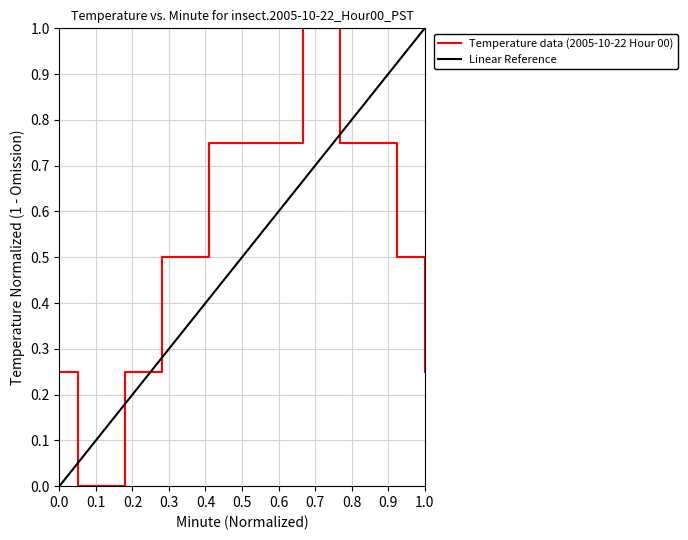

Reading left to right, what are all the values shown in this chart?

0.2	0.2	0.0	0.0	0.0	0.0	0.0	0.2	0.2	0.2	0.2	0.5	0.5	0.5	0.5	0.5	0.7	0.7	0.7	0.7	0.7	0.7	0.7	0.7	0.7	0.7	1.0	1.0	1.0	1.0	0.7	0.7	0.7	0.7	0.7	0.7	0.5	0.5	0.5	0.2